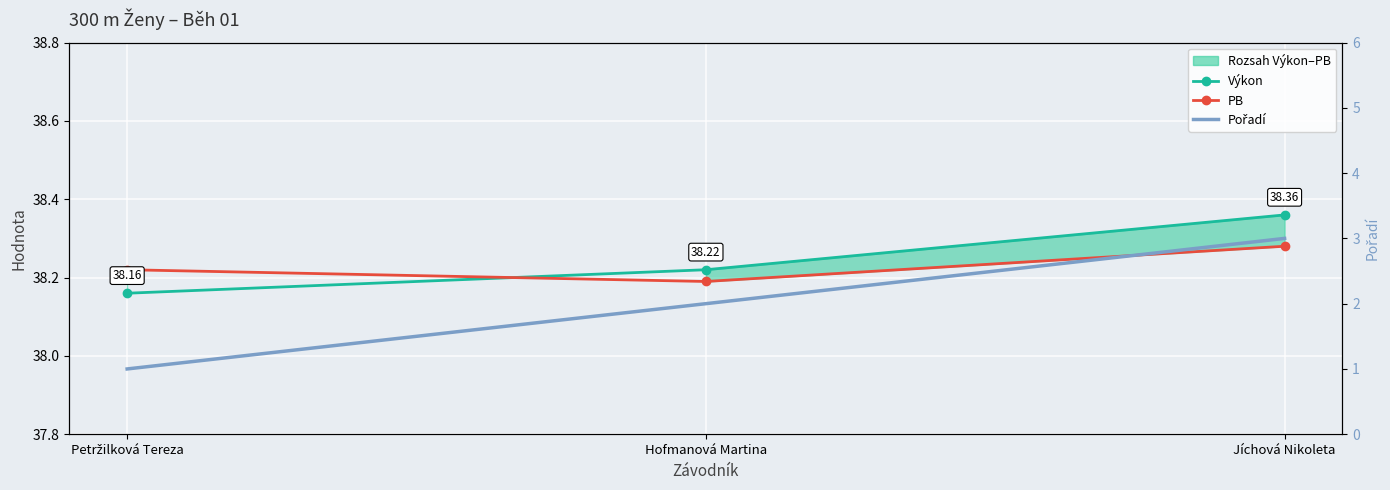

Which has a higher value, Petržilková Tereza or Hofmanová Martina?

Hofmanová Martina